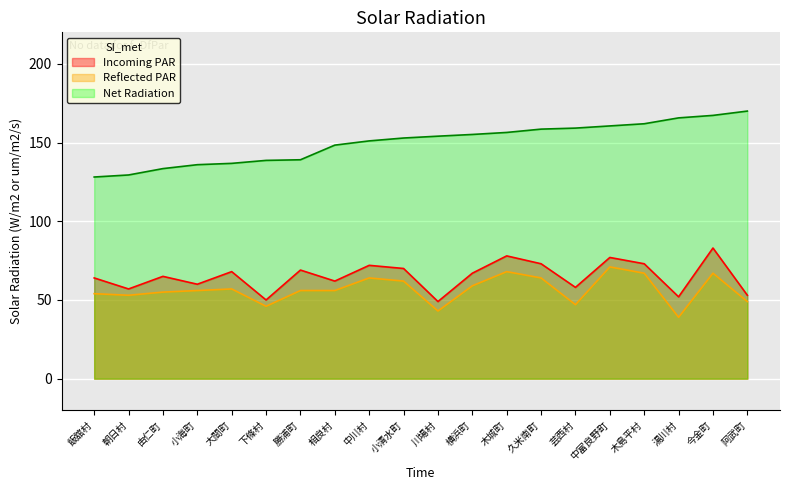

What is the spread (max minus min) of values at 朝日村?

76.4